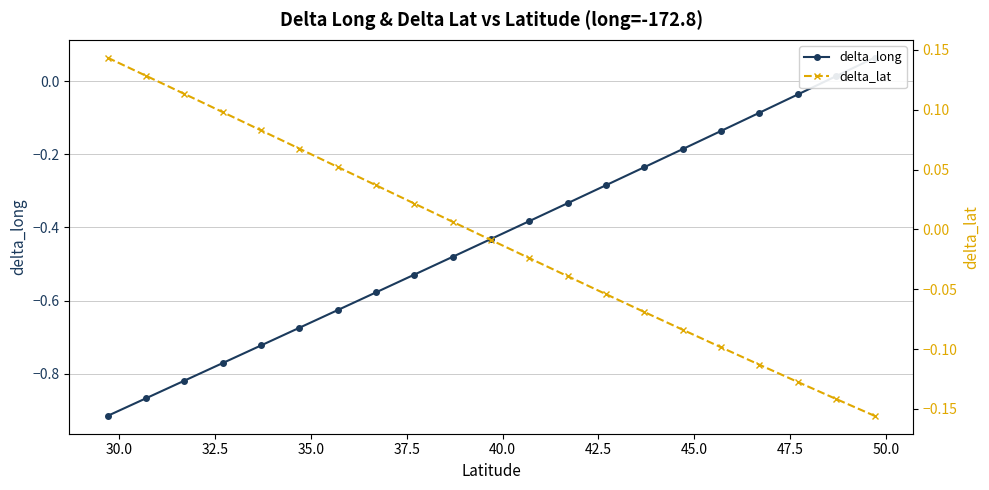

What are all the series names shown in the legend?

delta_long, delta_lat